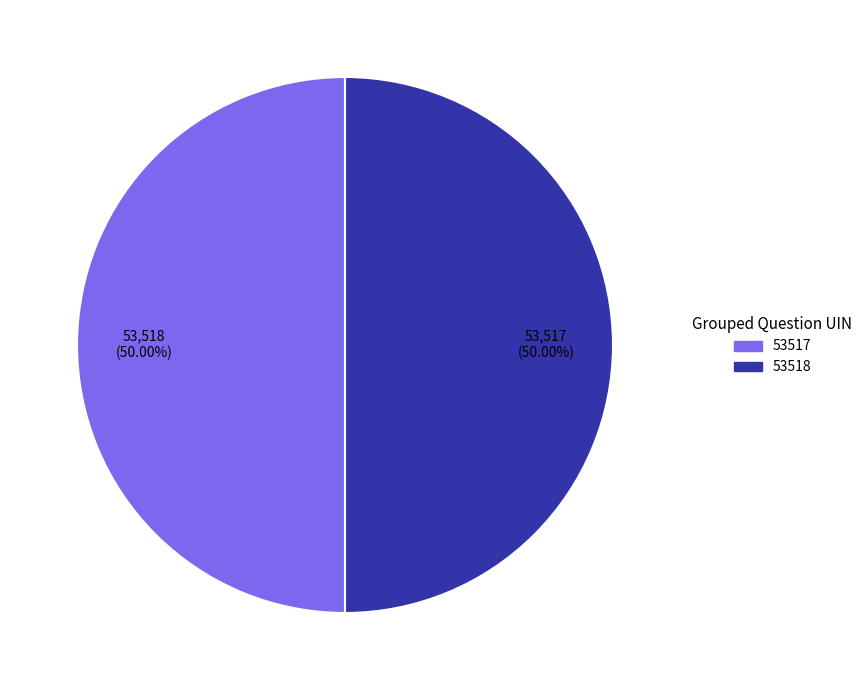

How many segments does this pie chart have?

2